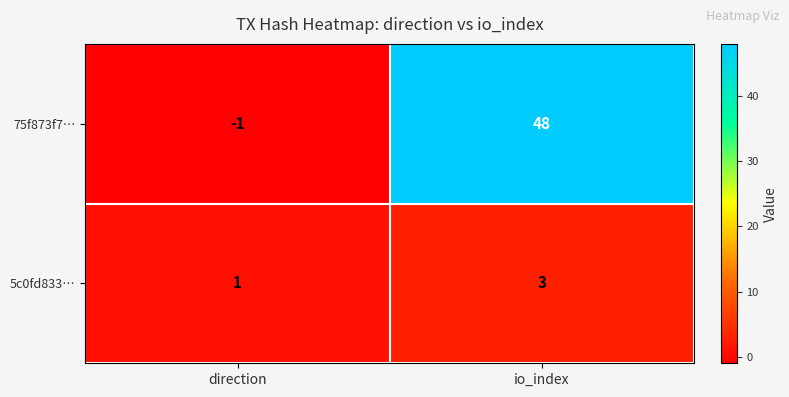

Which series has the widest spread of values?

75f873f7…